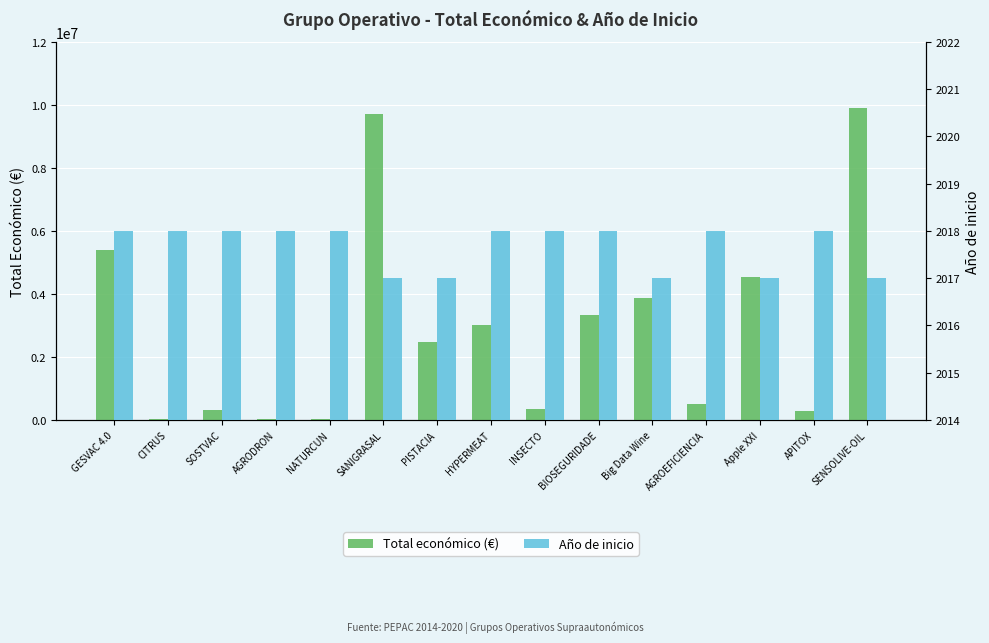

What is the total value across all series at NATURCUN?

21496